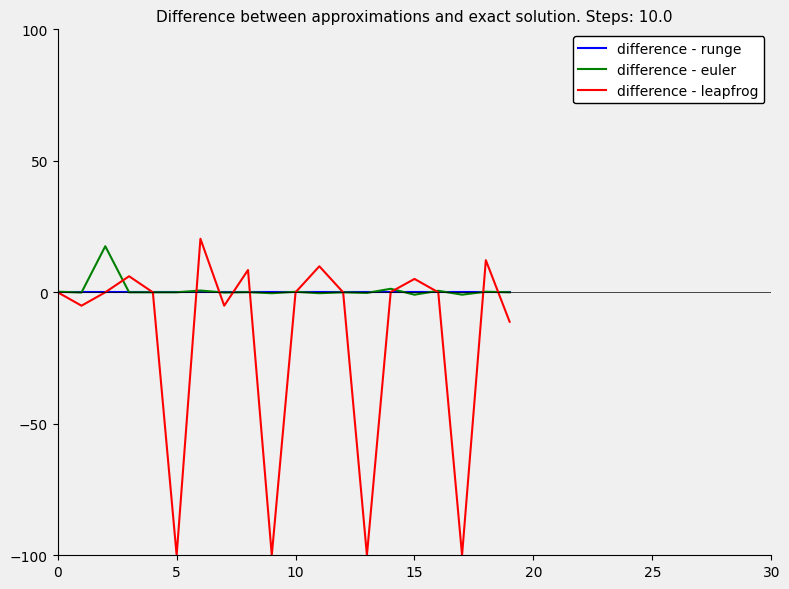

What is the maximum value shown in the chart?

20.4